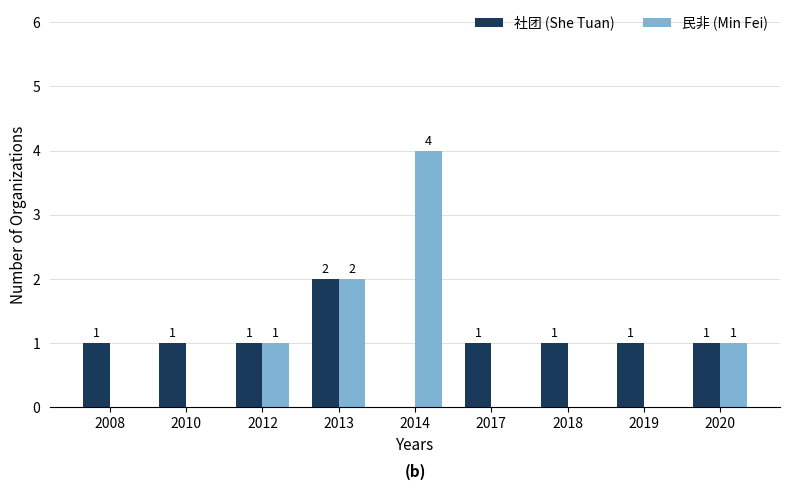

What is the sum of the 民非 (Min Fei) values at 2014 and 2012?

5